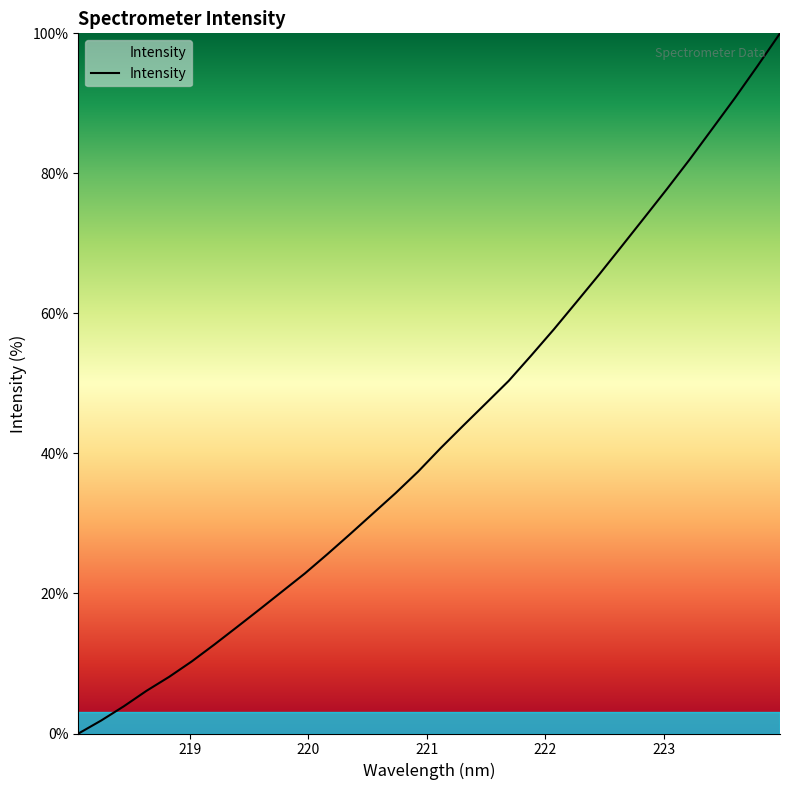

What is the difference between the maximum and minimum values?

100.0